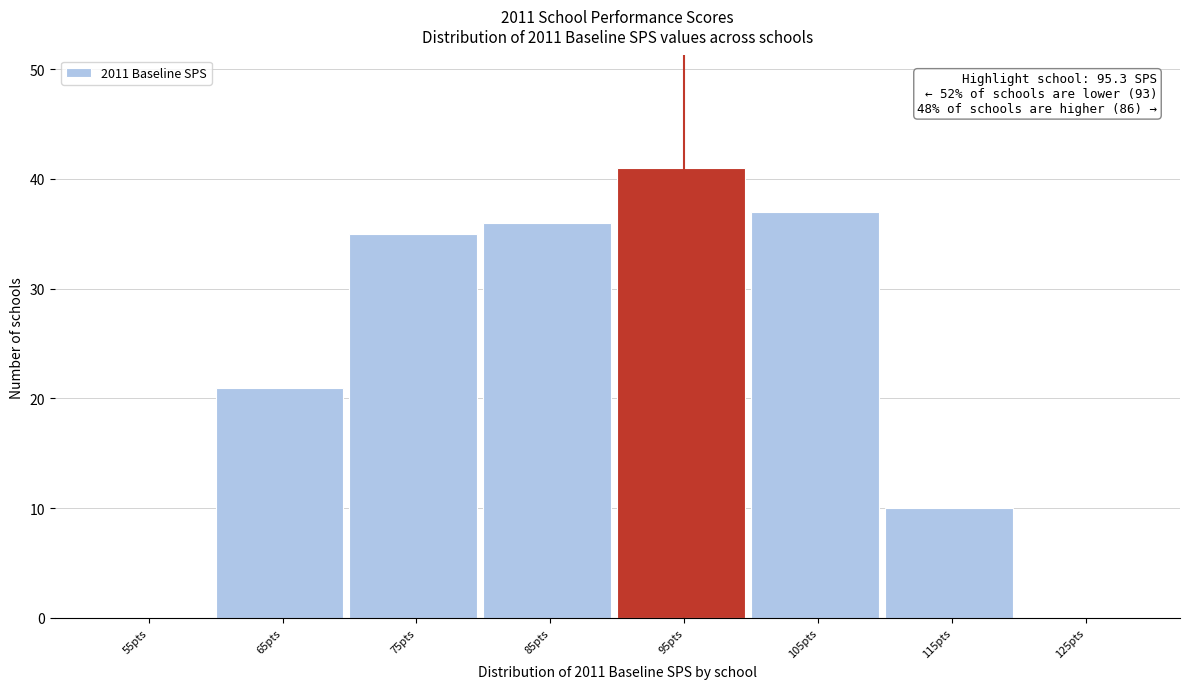

Reading left to right, what are all the values shown in this chart?

55pts=0	65pts=21	75pts=35	85pts=36	95pts=41	105pts=37	115pts=10	125pts=0